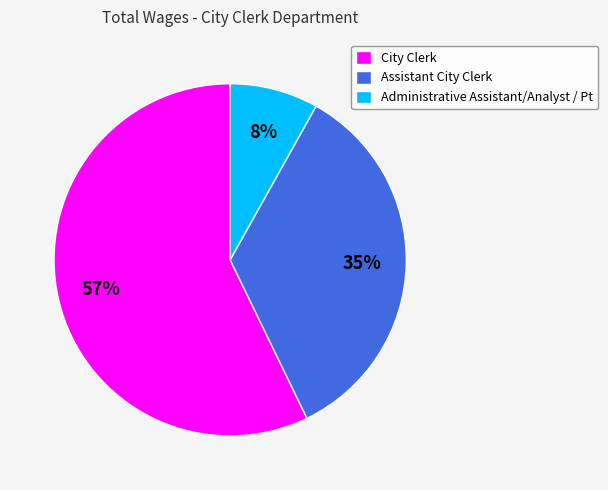

To the nearest percent, what is the combined percentage of City Clerk and Assistant City Clerk?

92%